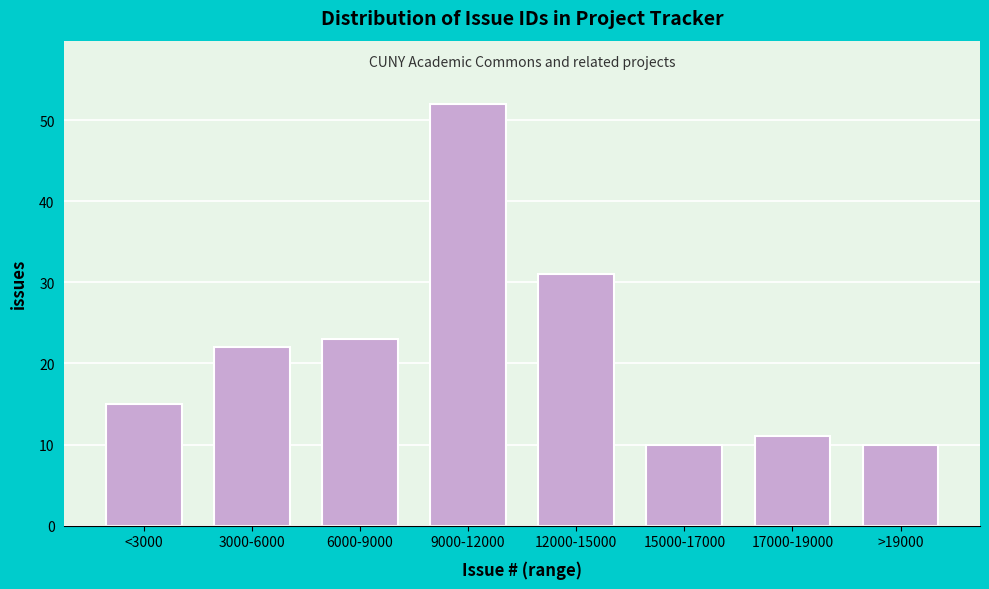

Reading left to right, extract all data points from this chart.

<3000=15	3000-6000=22	6000-9000=23	9000-12000=52	12000-15000=31	15000-17000=10	17000-19000=11	>19000=10